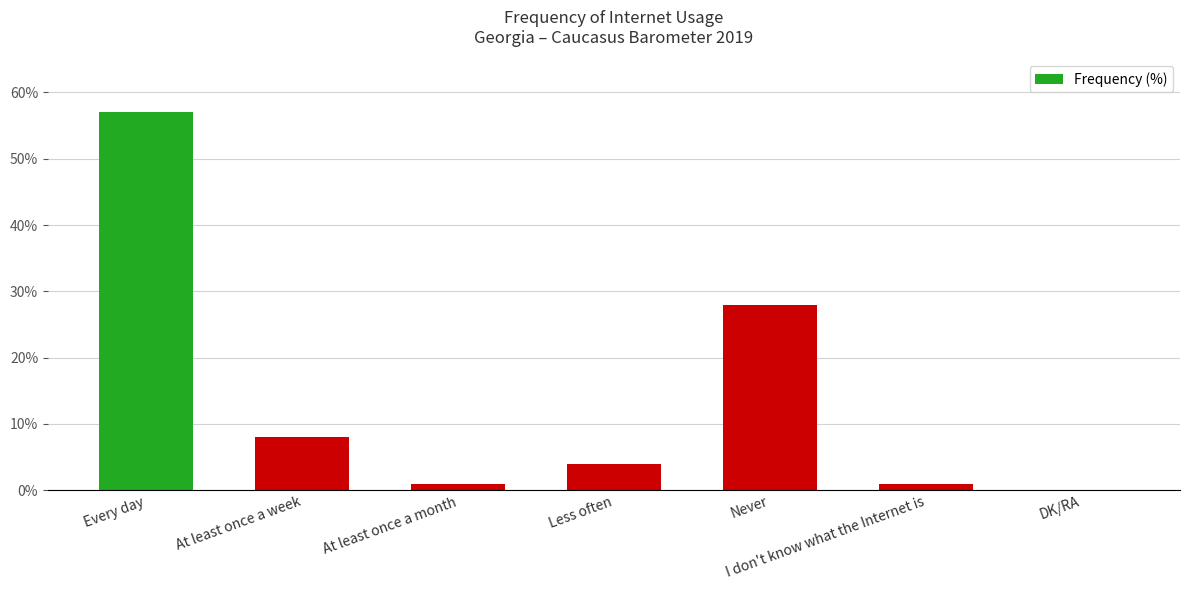

Read the value at Every day.

57